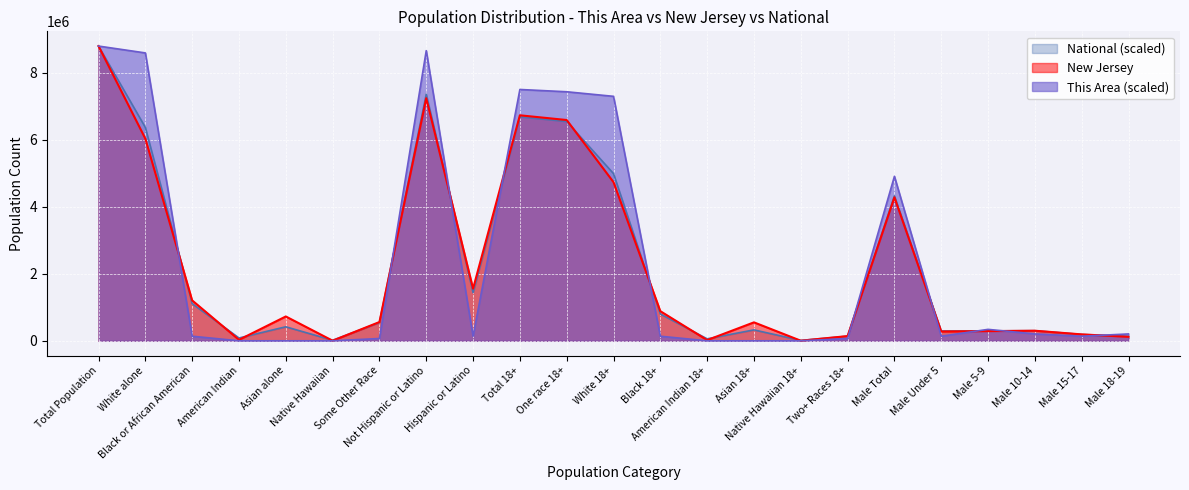

How many interior local peaks does the National series have?

6